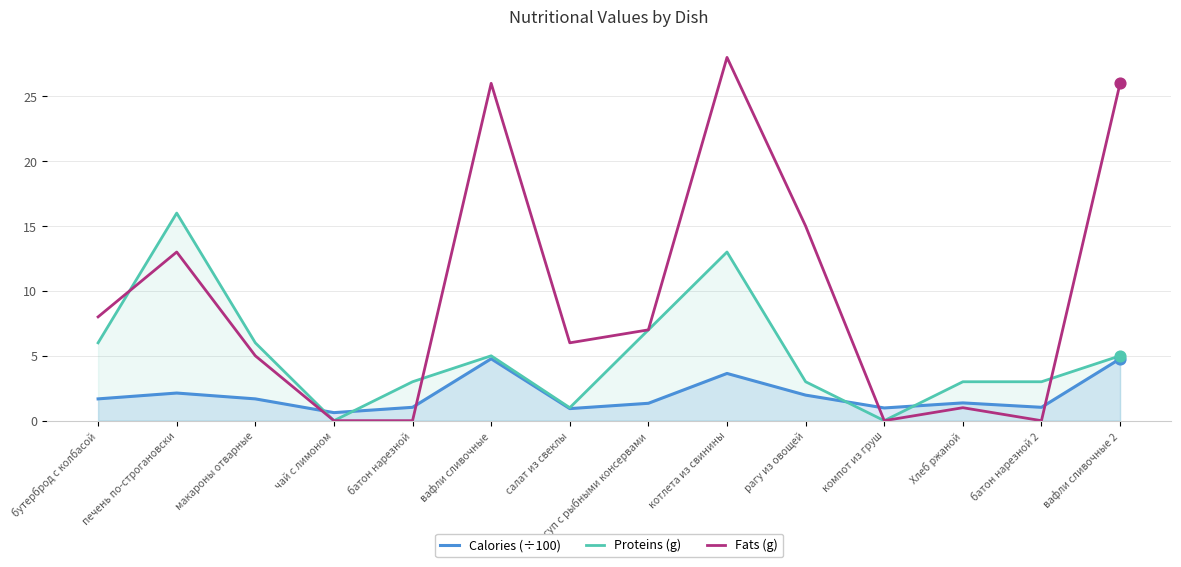

Is the value of Calories (÷100) at макароны отварные greater than the value of Fats (g) at чай с лимоном?

Yes